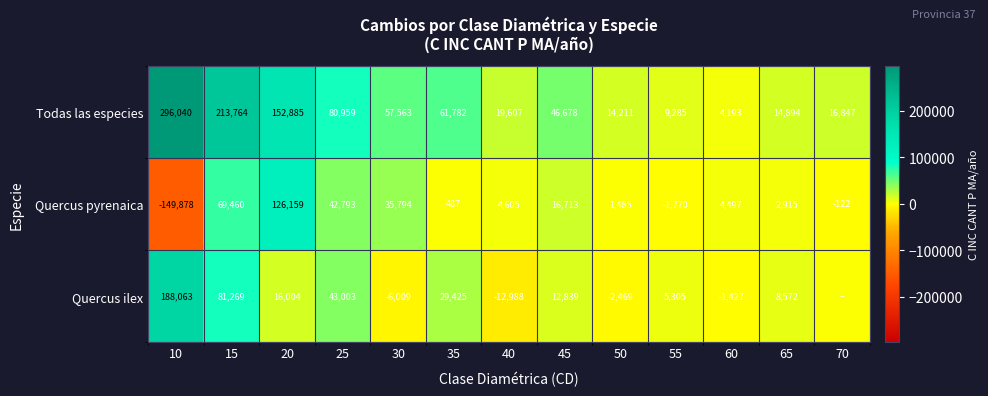

What is the difference between the second highest and second lowest values in the Quercus pyrenaica series?

71230